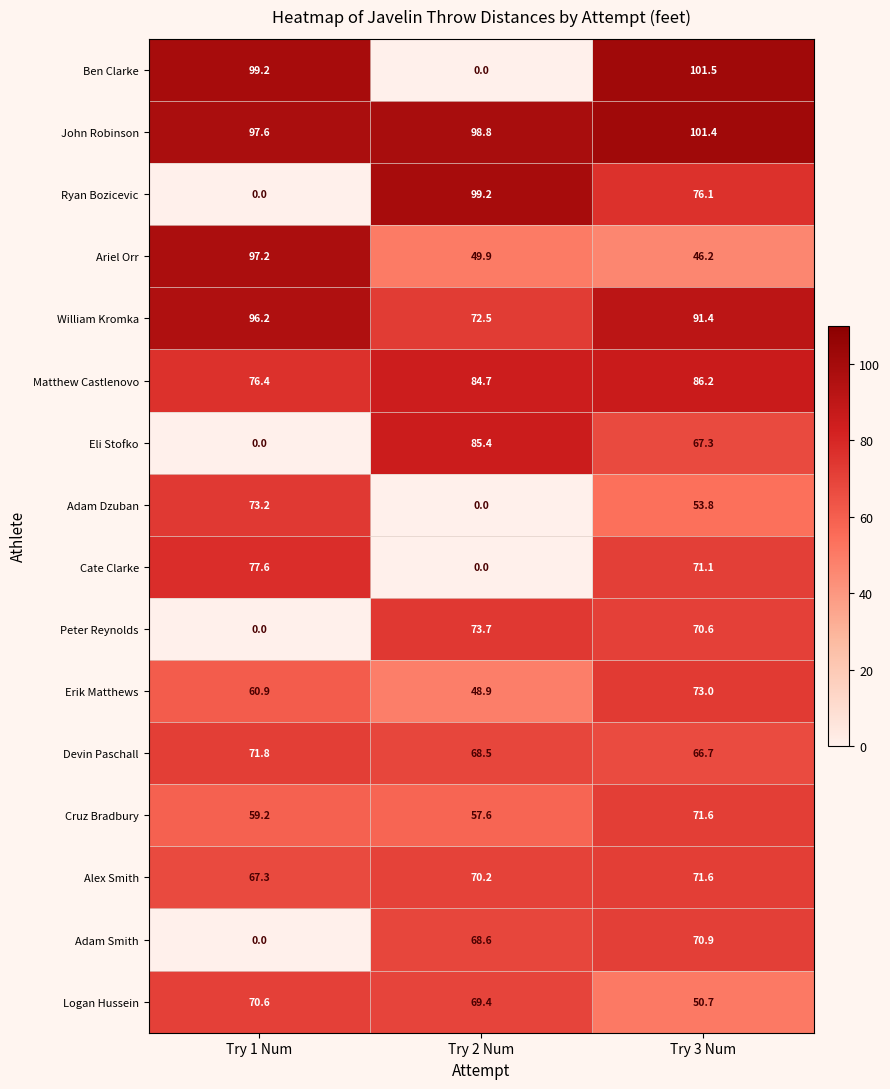

At how many categories does at least one series exceed 69?

3